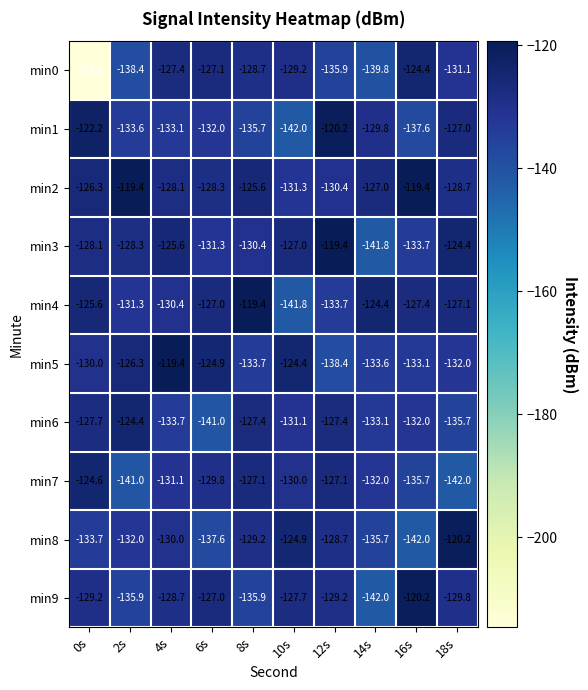

Rank the series at 4s from highest to lowest value.

min5, min3, min0, min2, min9, min8, min4, min7, min1, min6